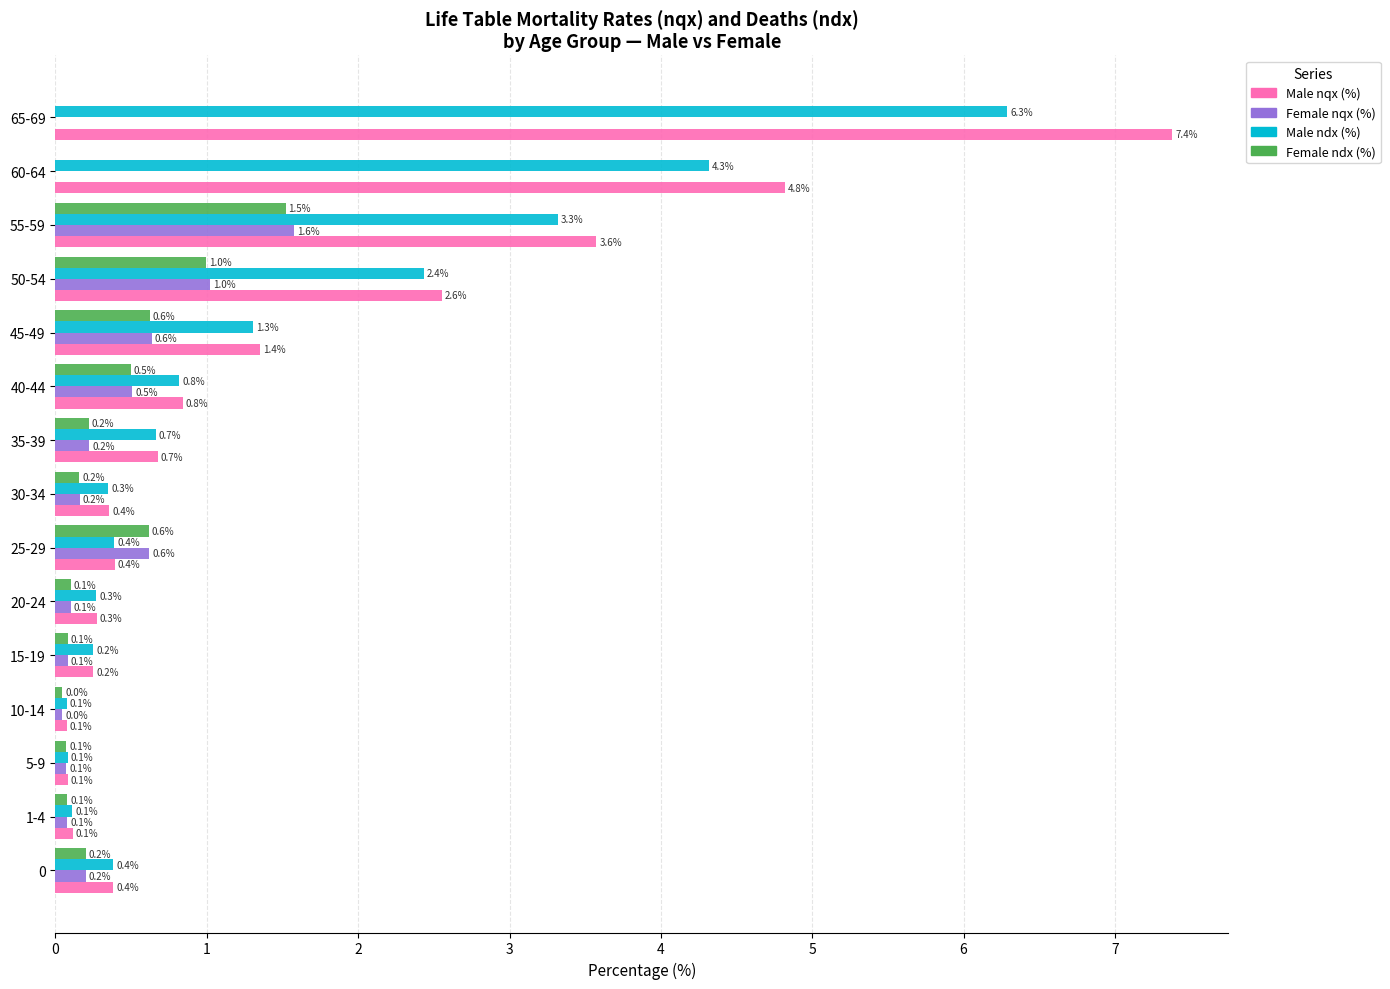

The value of Male ndx (%) at 1-4 is 0.1. True or false?

True